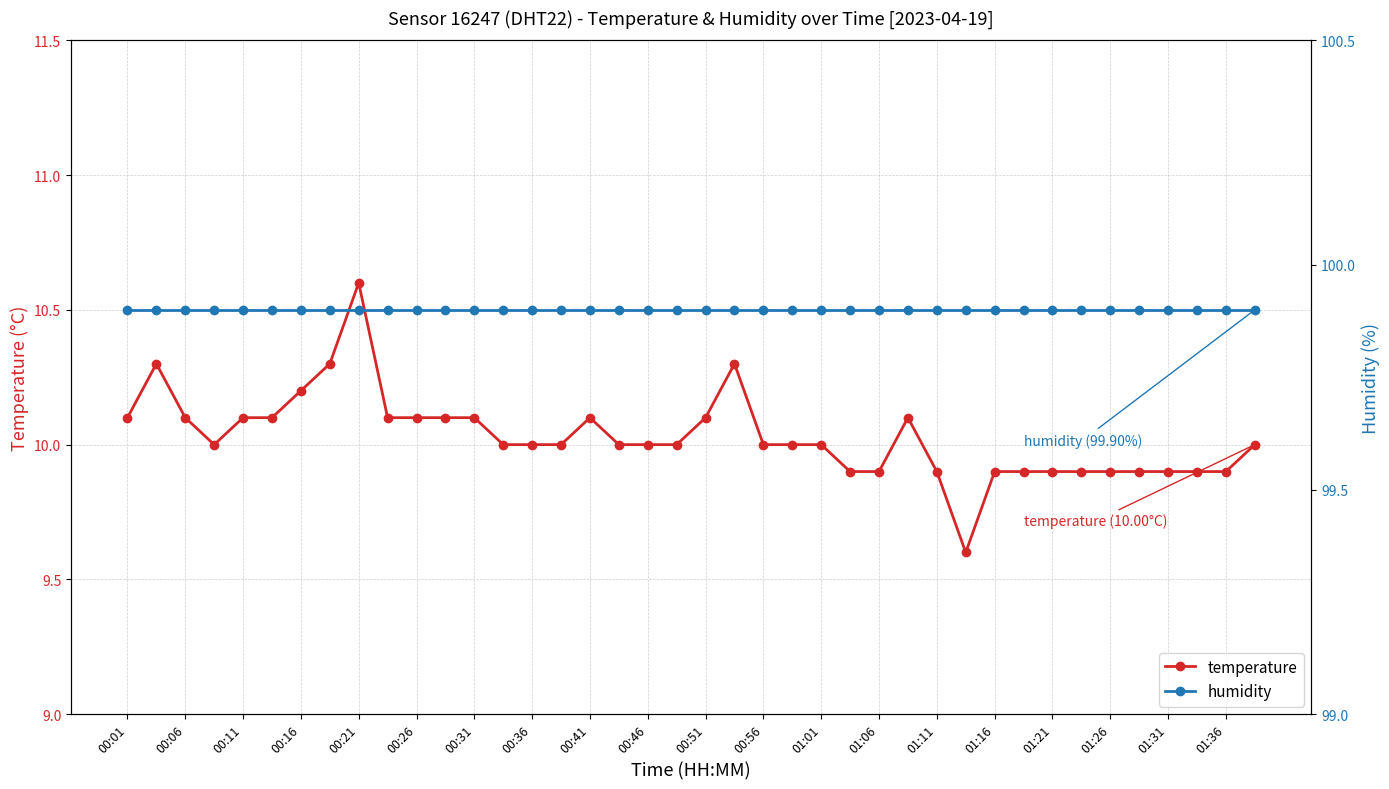

The value of temperature at 01:16 is 17.2. True or false?

False